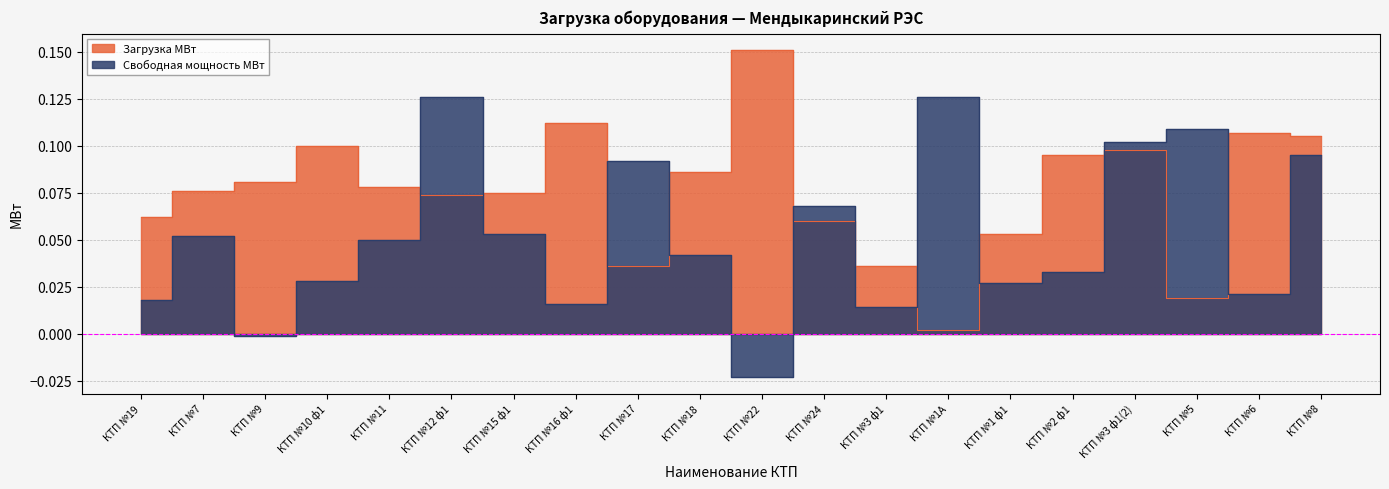

What is the difference between the maximum and minimum values in the Загрузка МВт series?

0.1